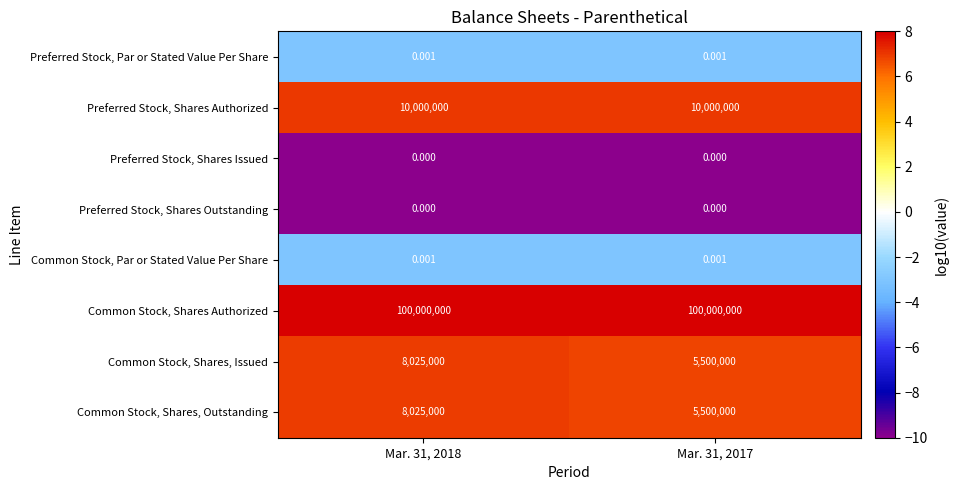

Which series has the largest total across all categories?

Common Stock, Shares Authorized